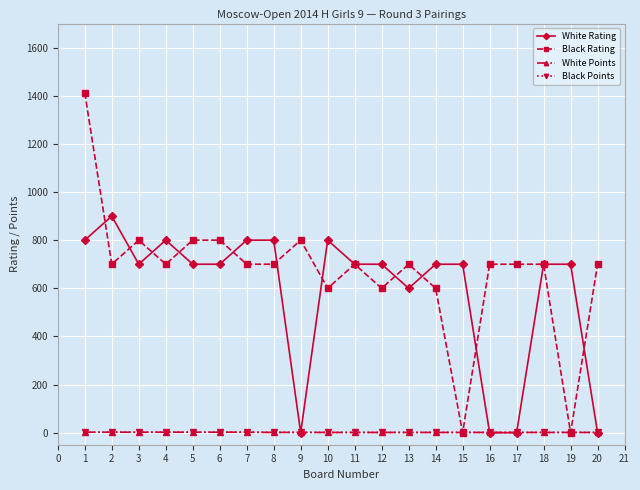

Which series has the largest total across all categories?

Black Rating